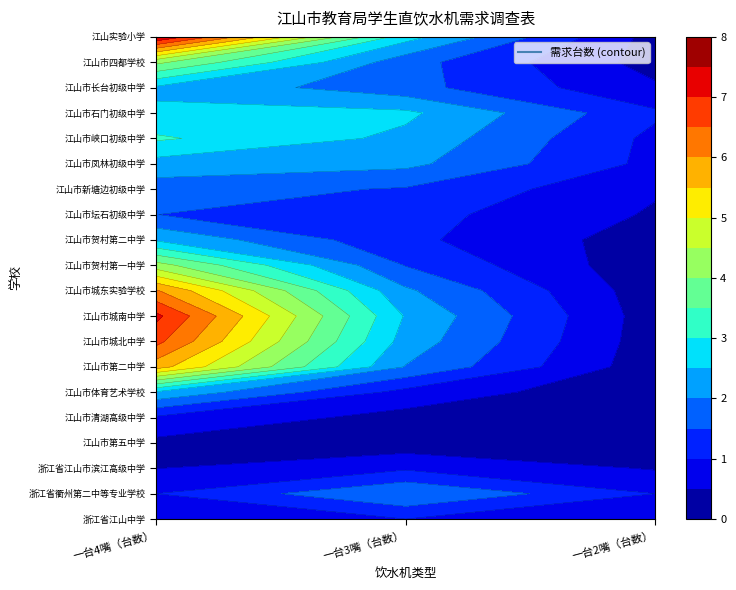

Which series has the largest total across all categories?

江山实验小学